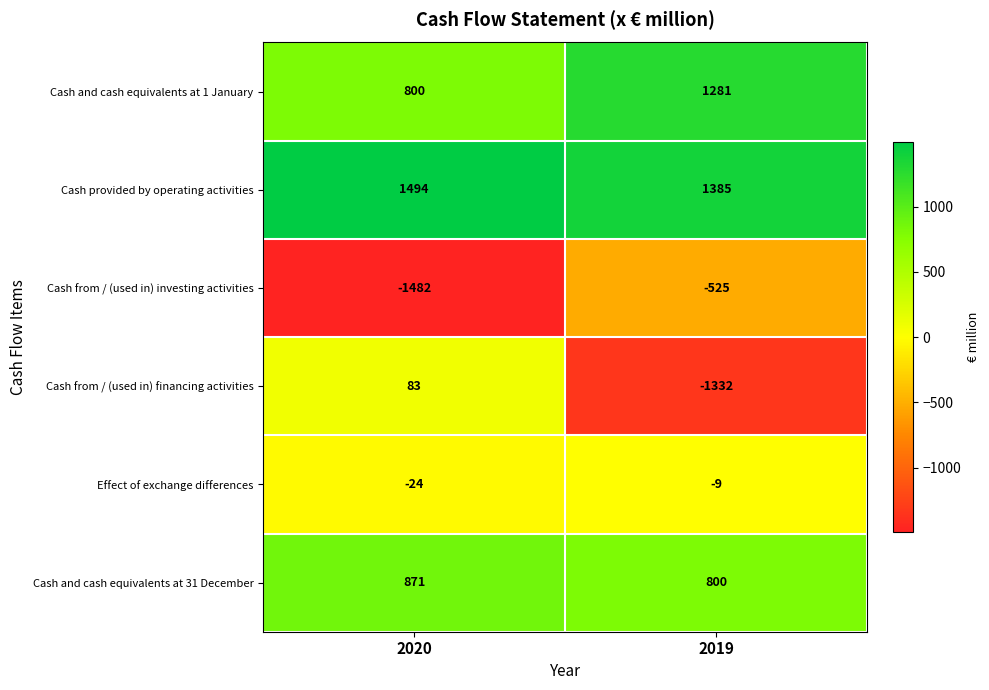

What is the difference between the highest and lowest values at 2020?

2976